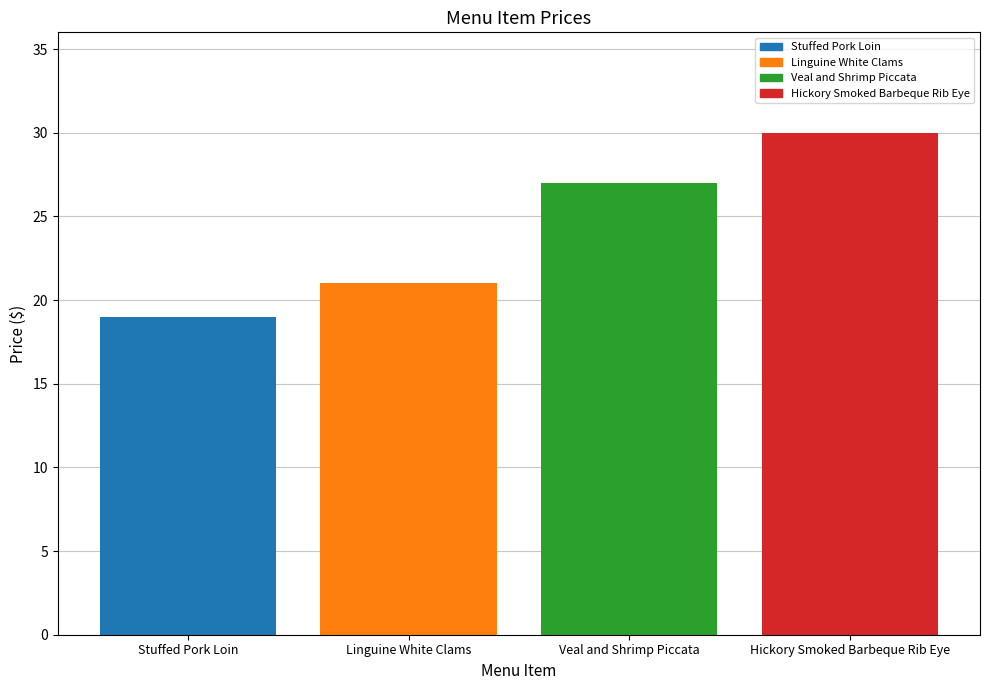

Reading right to left, list all the values displayed in this chart.

30	27	21	19